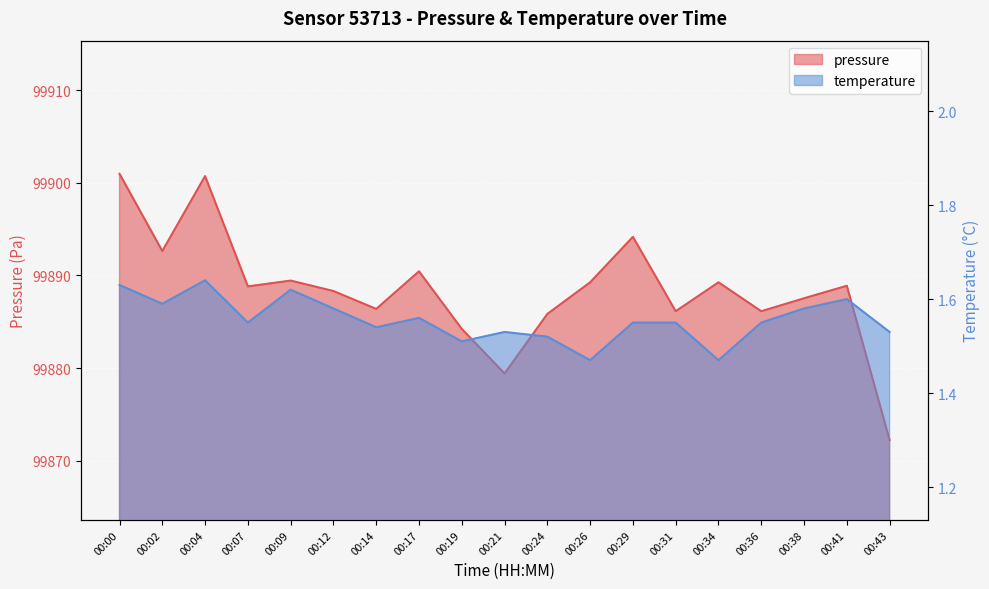

At which label does temperature reach its minimum?

00:26